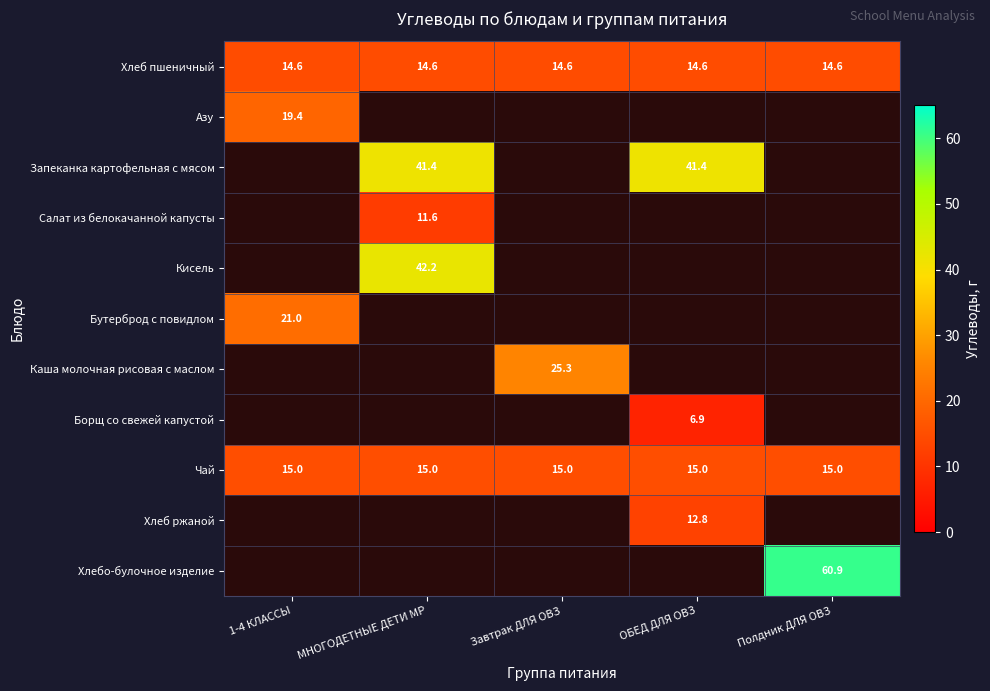

The value of Хлеб пшеничный at ОБЕД ДЛЯ ОВЗ is 5.7. True or false?

False